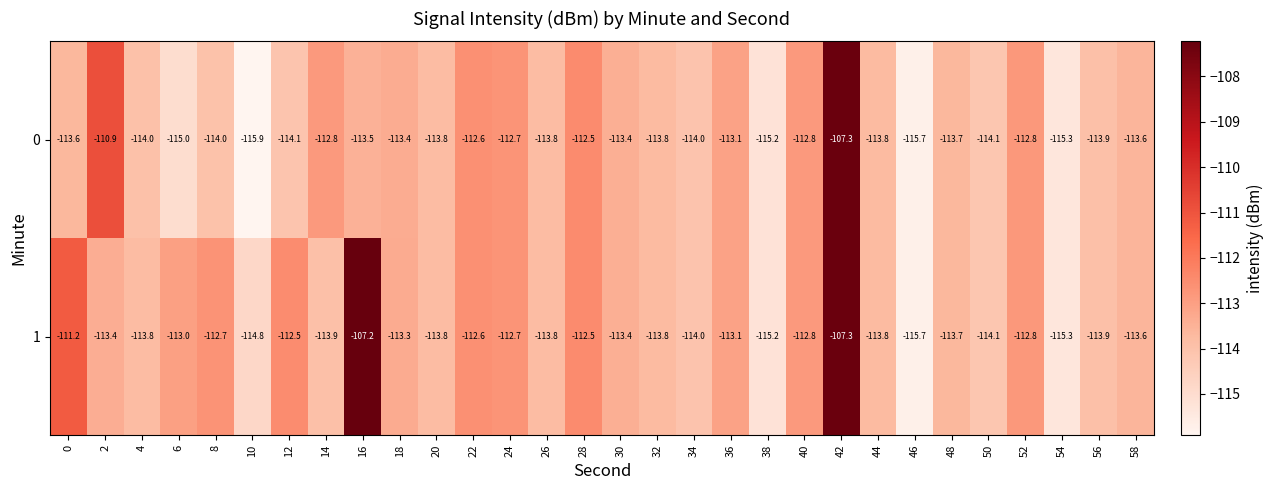

What is the smallest value displayed?

-115.9